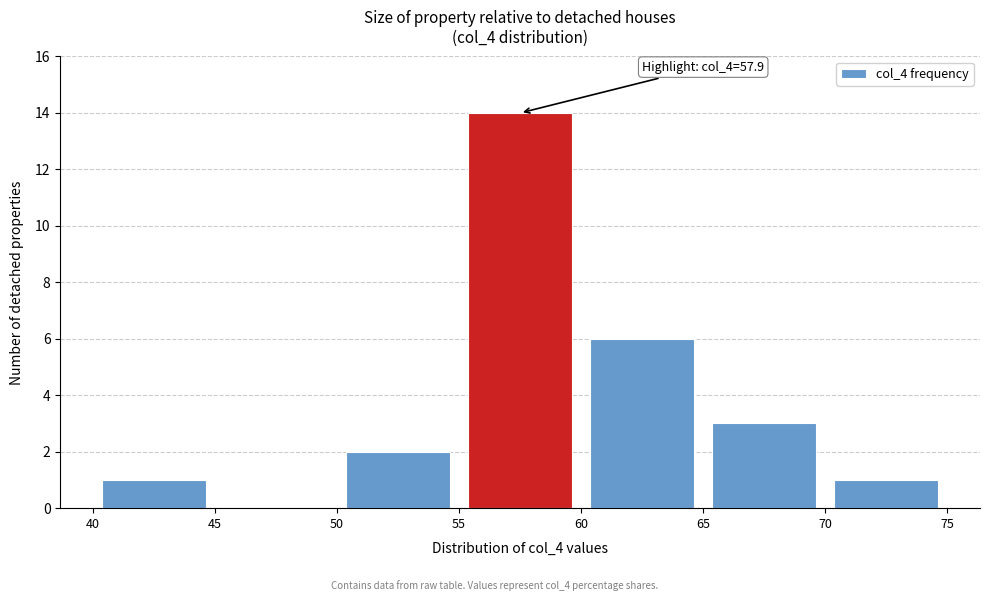

Over which range of the x-axis is the bar tallest?

55 to 60